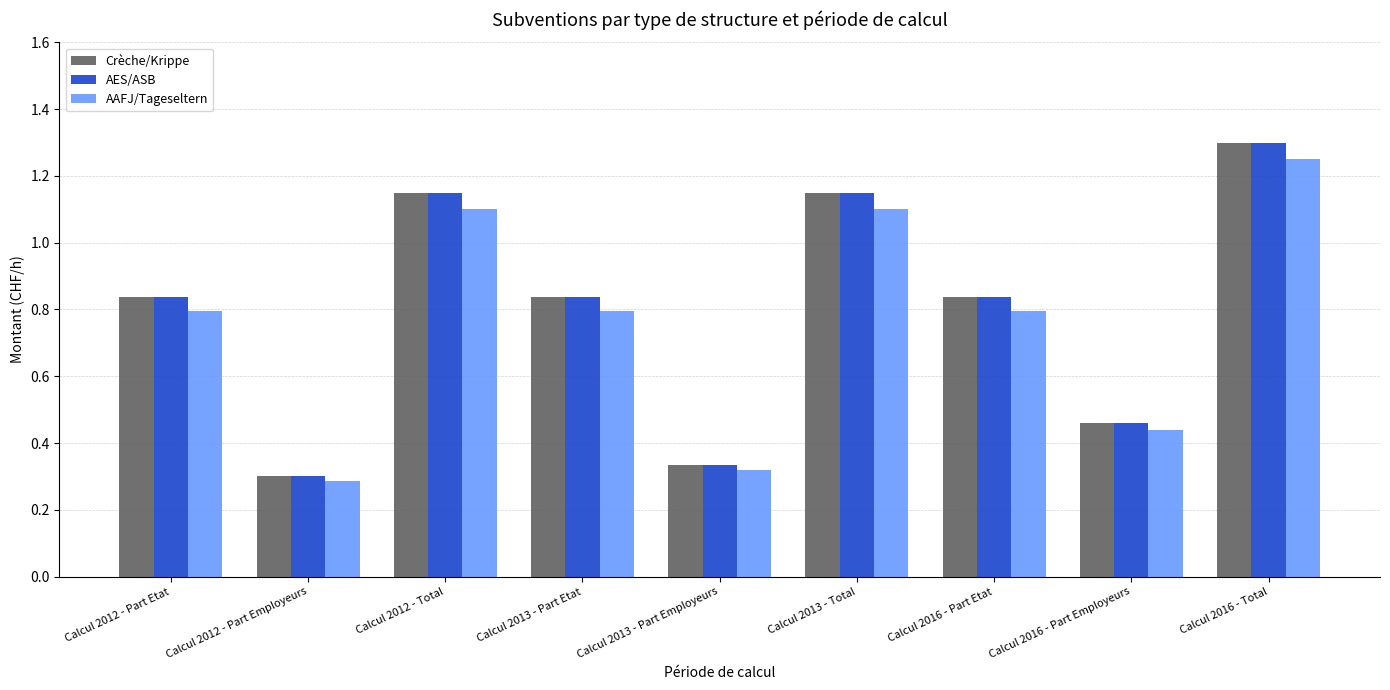

True or false: AES/ASB has a value of 0.5 at Calcul 2013 - Part Employeurs.

False